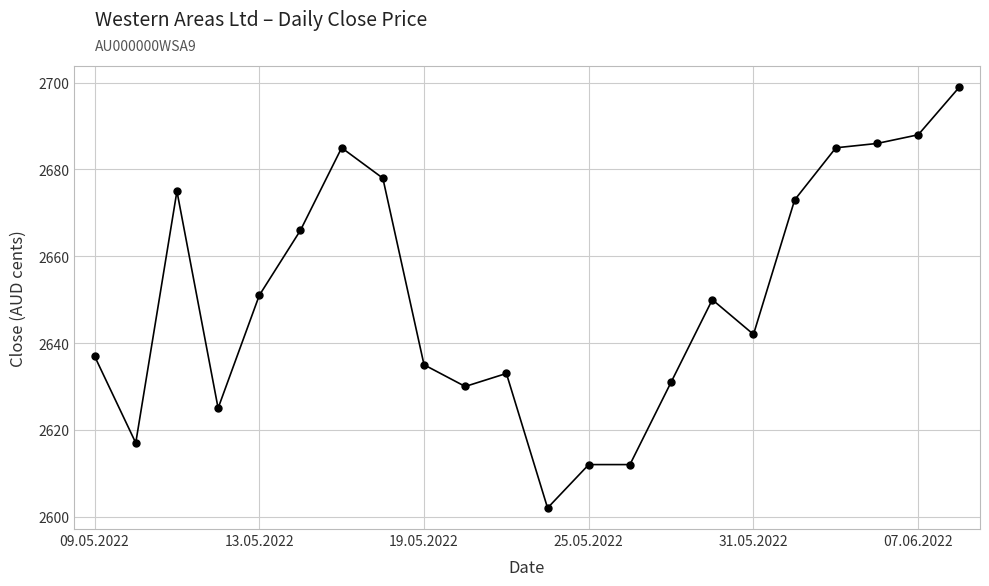

What is the difference between the second highest and minimum values?

86